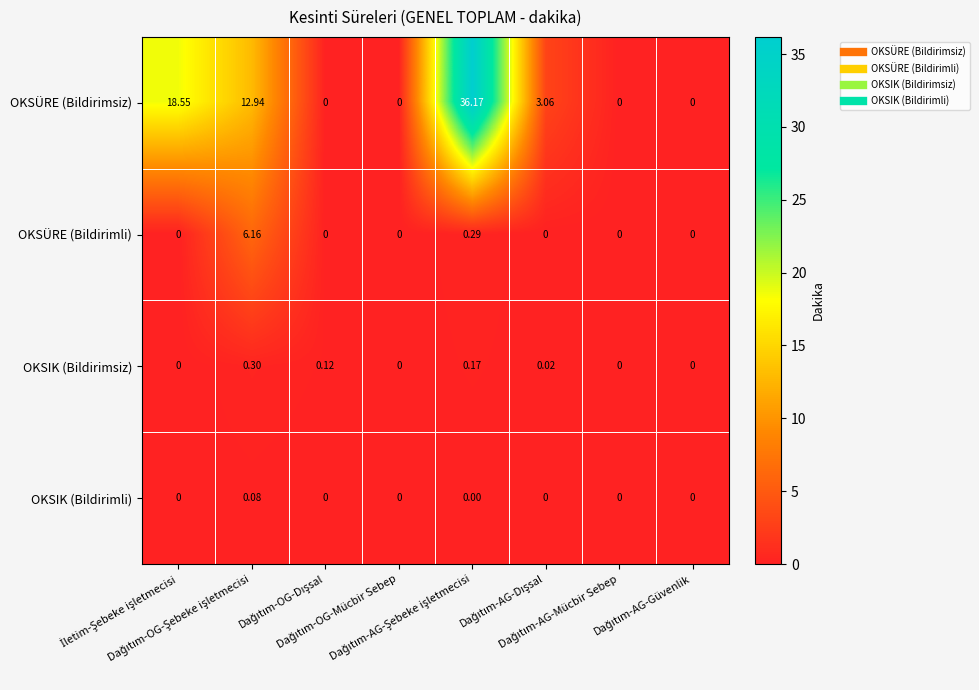

Which series has the widest spread of values?

OKSÜRE (Bildirimsiz)